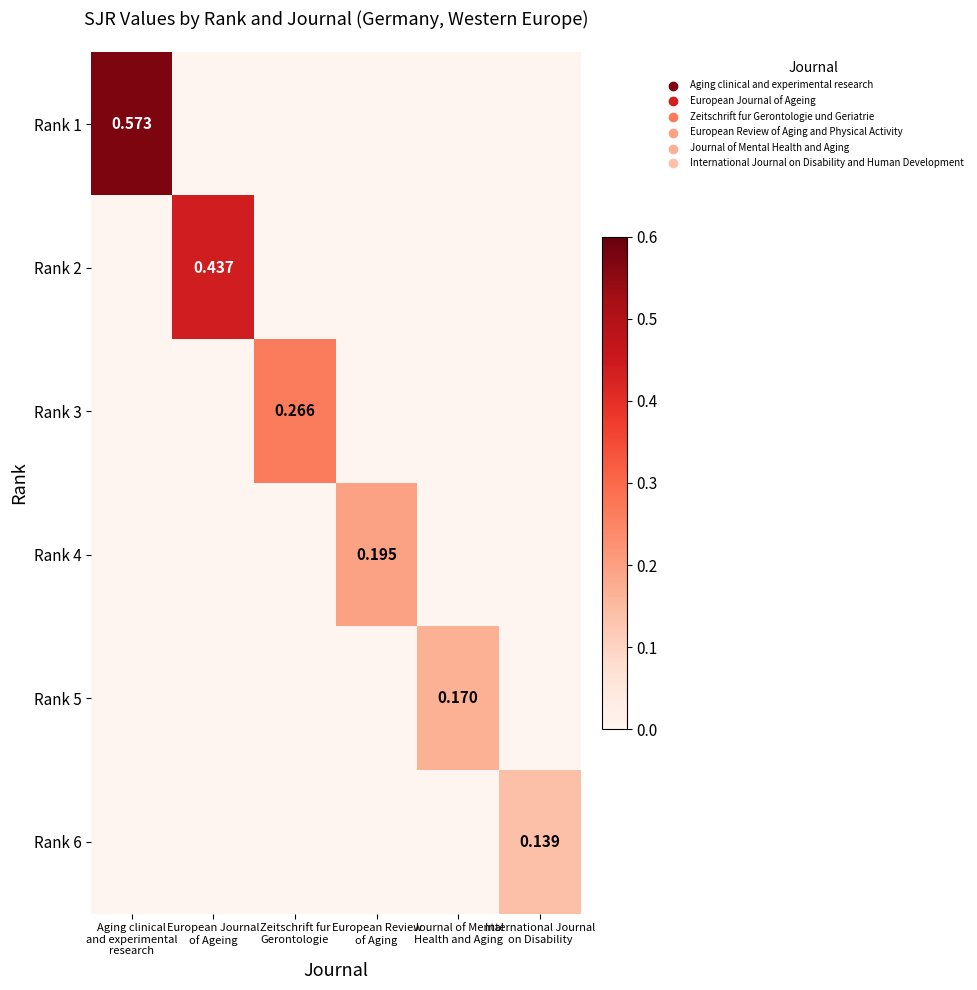

What is the difference between the Rank 3 values at Zeitschrift fur Gerontologie and Aging clinical and experimental research?

0.3